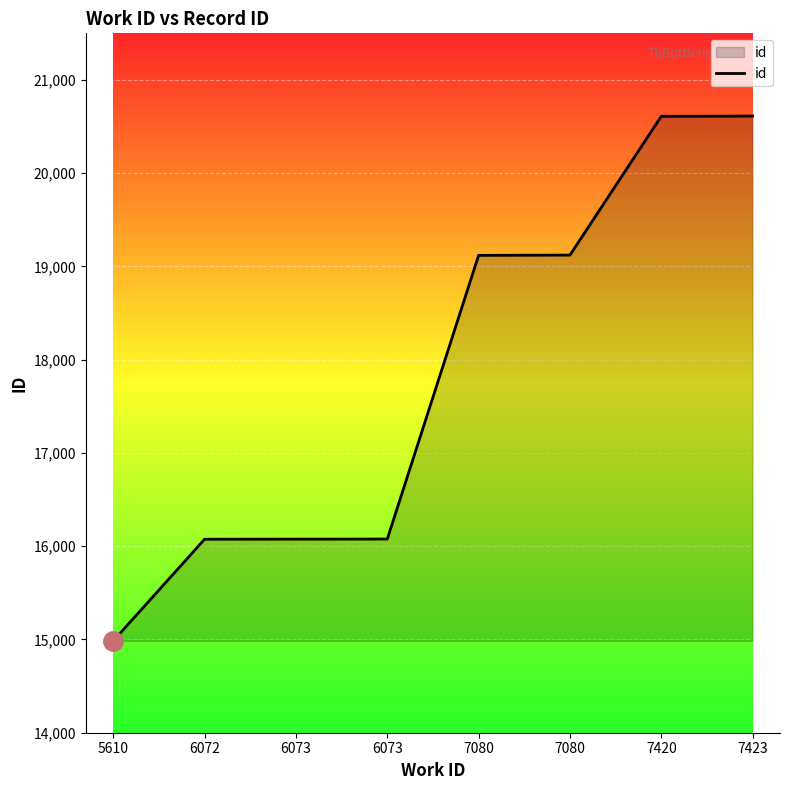

Does the chart display data point markers on the line(s)?

No